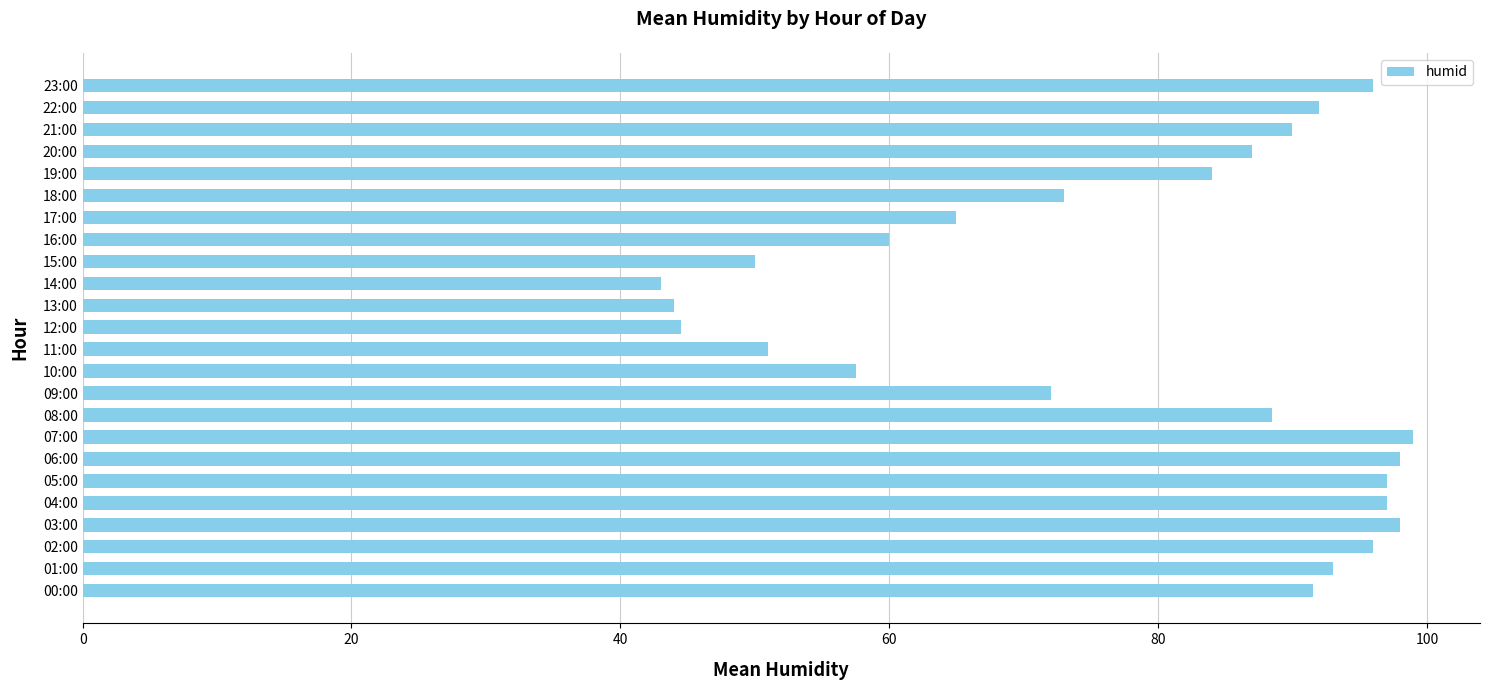

True or false: the data shows 166.3 at 23:00.

False